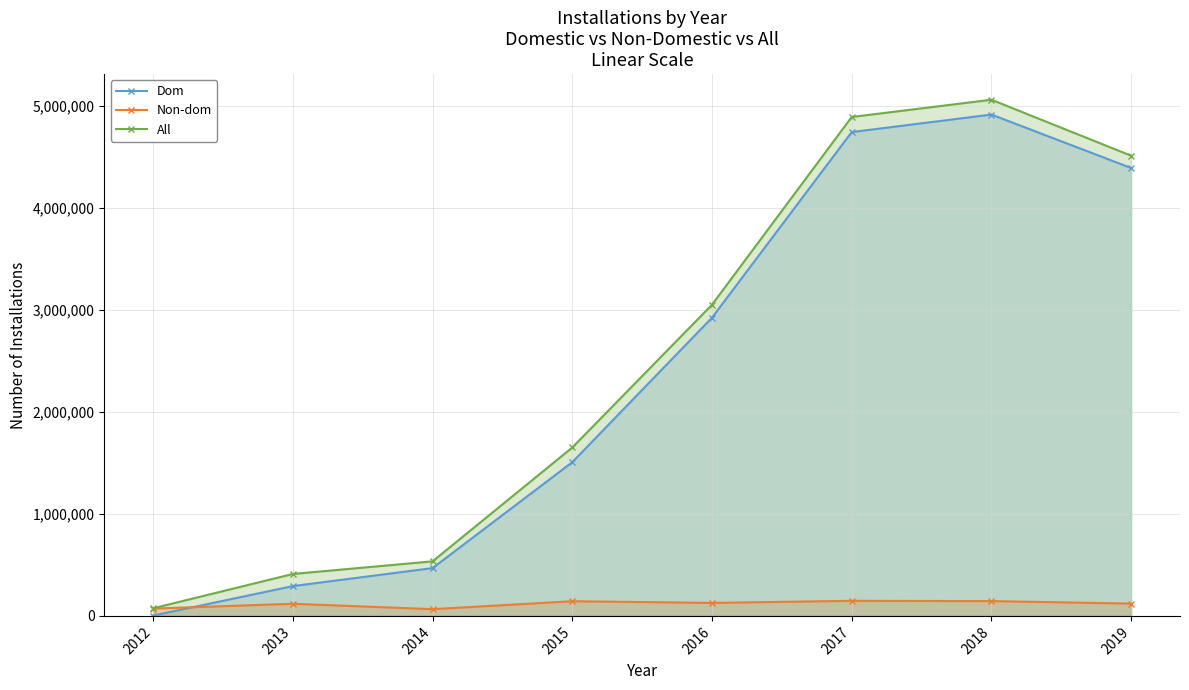

Is the value of All at 2016 greater than the value of Dom at 2018?

No